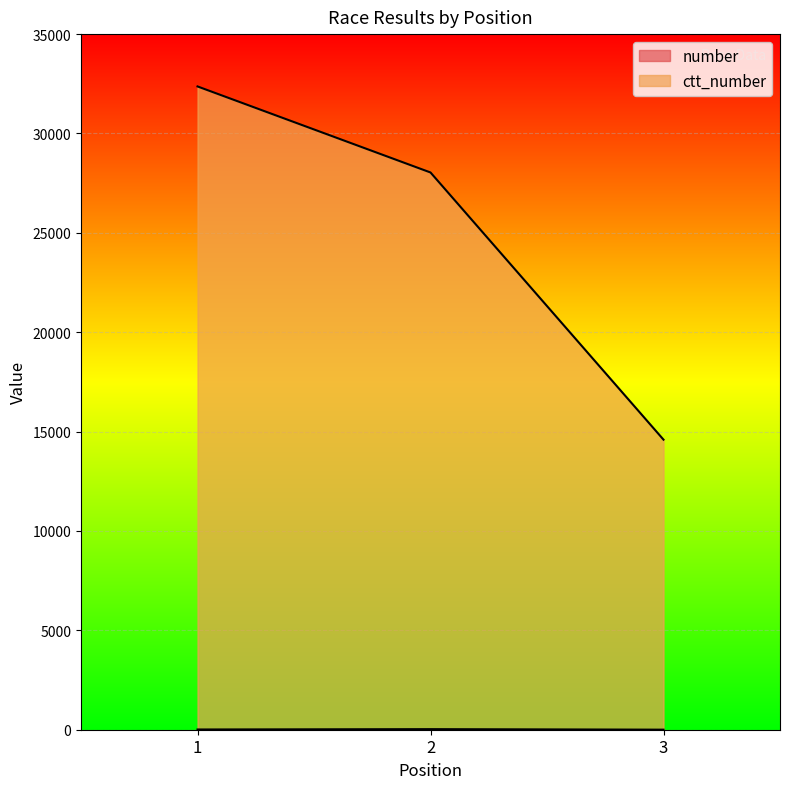

What is the difference between the maximum and minimum values in the ctt_number series?

17772